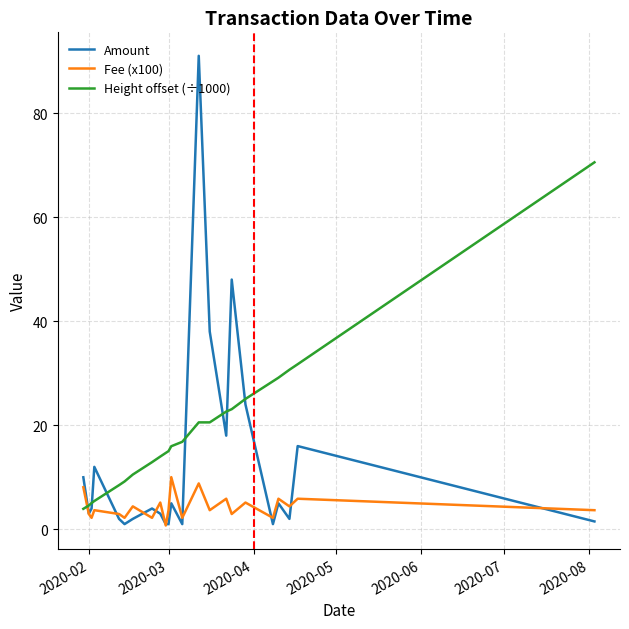

Which series has the largest range (max minus min)?

Amount